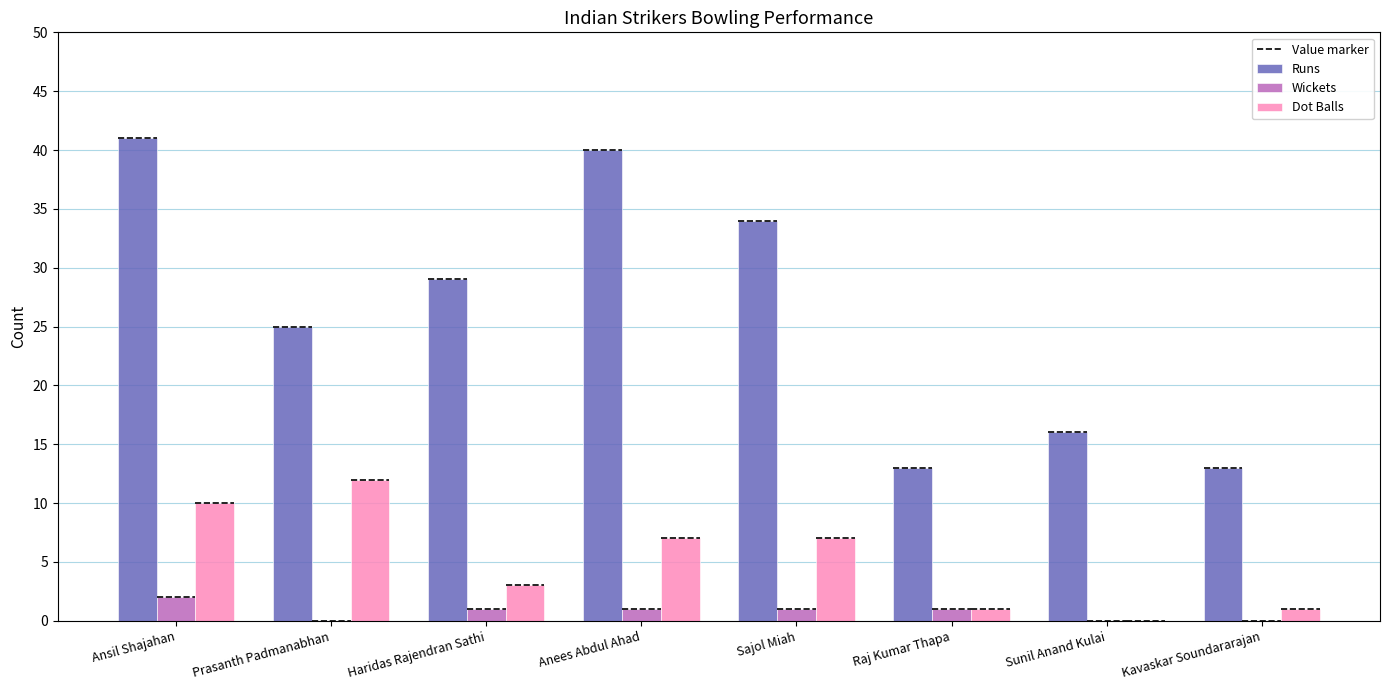

What is the value of the Wickets bar at the 3rd from the left?

1